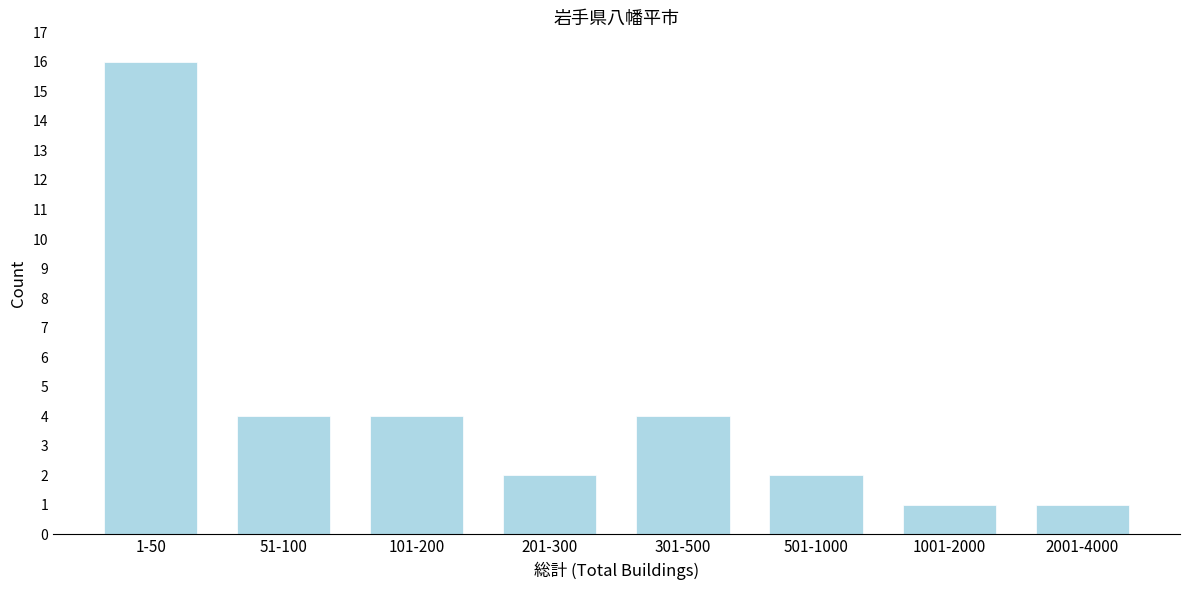

Reading right to left, extract all data points from this chart.

1	1	2	4	2	4	4	16